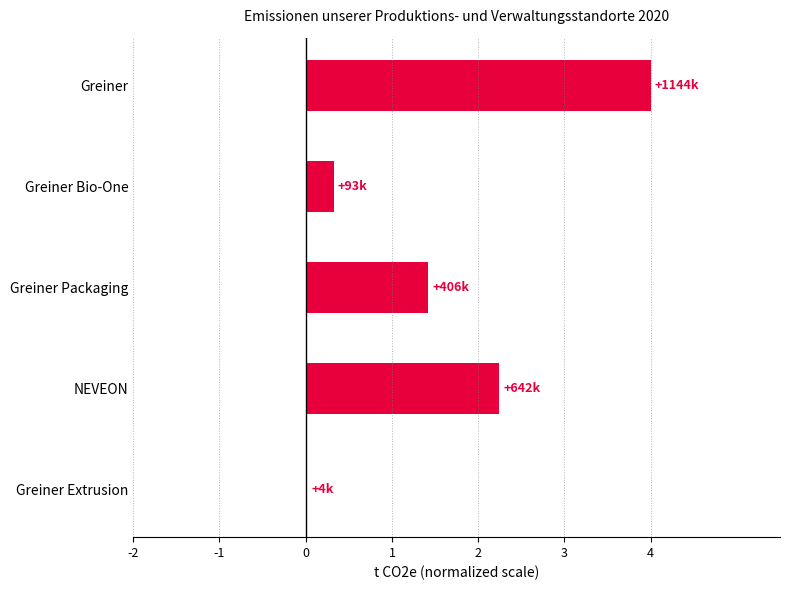

Is it true that the value at Greiner is 2.8?

False